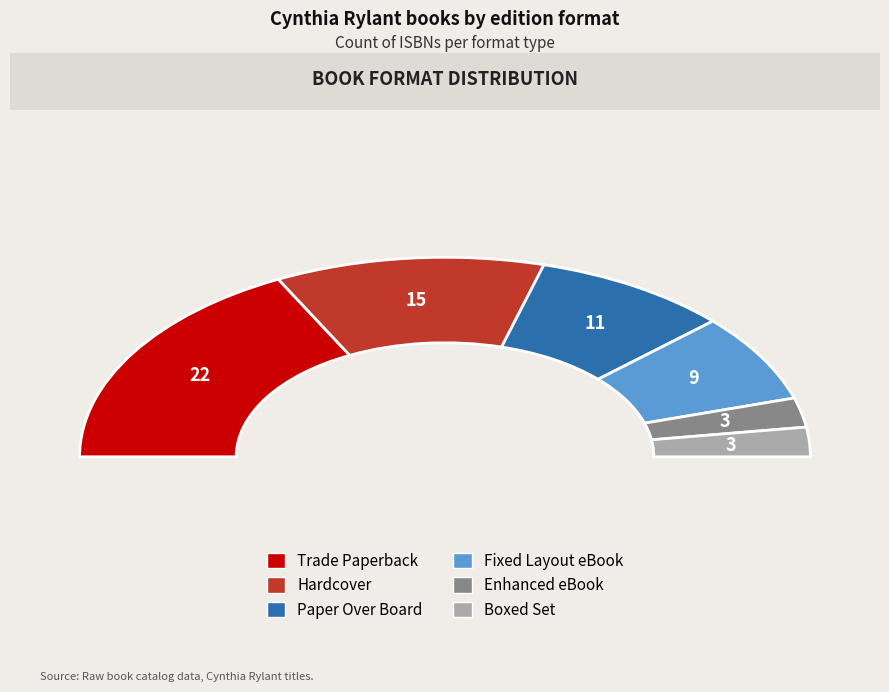

Is there any slice that represents more than half of the pie?

No